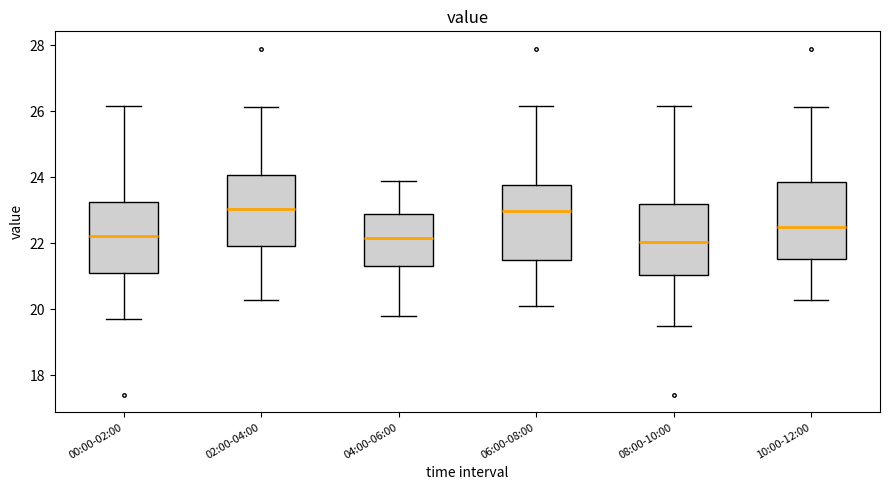

Reading left to right, read every box against the y-axis: the position of its median line, the range the box covers, and the ends of its whiskers. The values are not printed on the chart, so give them approximately, as read against the axis.

00:00-02:00: median 22.2, box 21.2 to 23.2, whiskers 19.8 to 26.2
02:00-04:00: median 23.0, box 22.0 to 24.0, whiskers 20.2 to 26.2
04:00-06:00: median 22.2, box 21.4 to 22.8, whiskers 19.8 to 24.0
06:00-08:00: median 23.0, box 21.4 to 23.8, whiskers 20.2 to 26.2
08:00-10:00: median 22.0, box 21.0 to 23.2, whiskers 19.6 to 26.2
10:00-12:00: median 22.6, box 21.6 to 23.8, whiskers 20.2 to 26.2